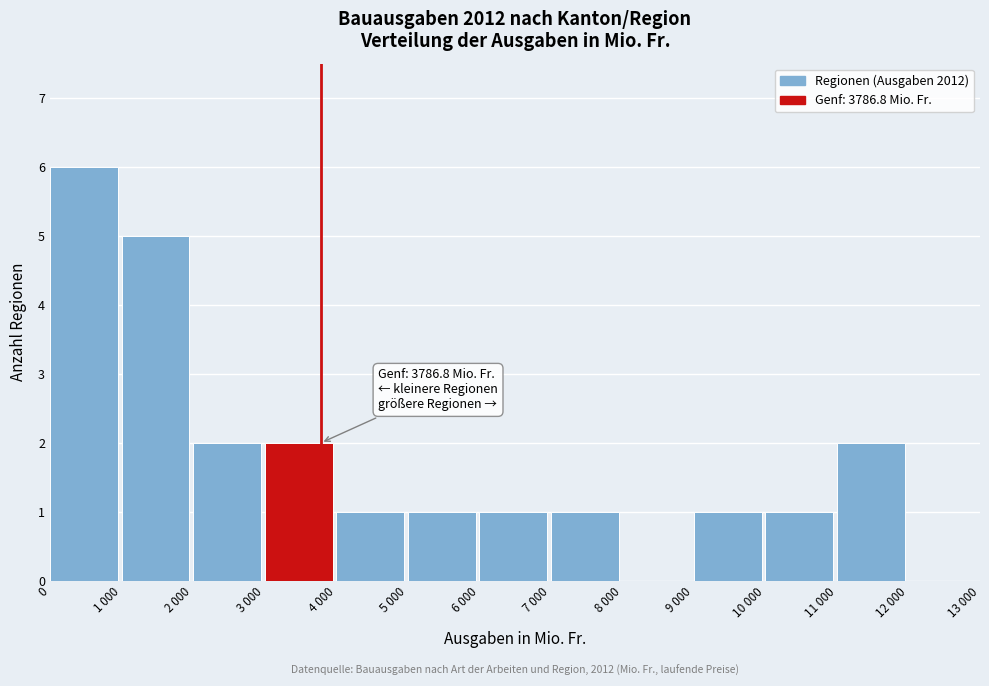

Reading left to right, list all the values displayed in this chart.

0=6	1 000=5	2 000=2	3 000=2	4 000=1	5 000=1	6 000=1	7 000=1	8 000=0	9 000=1	10 000=1	11 000=2	12 000=0